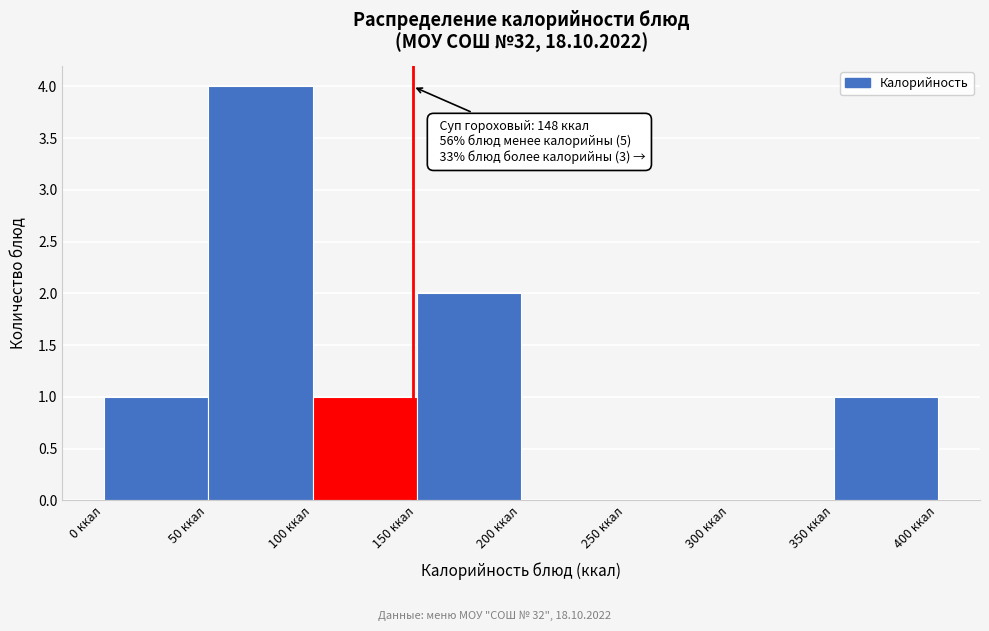

Over which range of the x-axis is the bar tallest?

50 to 100